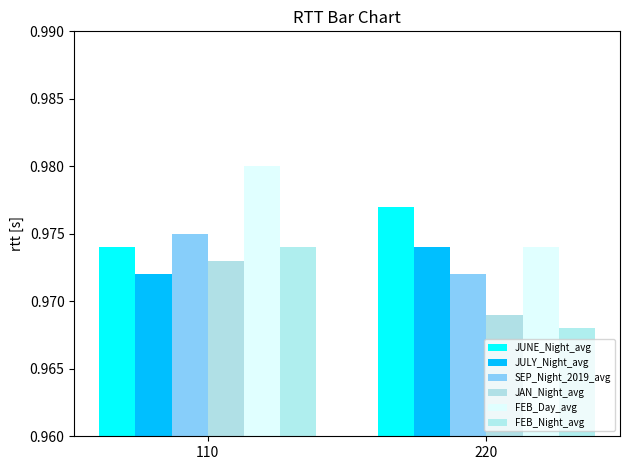

Which category has the highest value across all series?

110